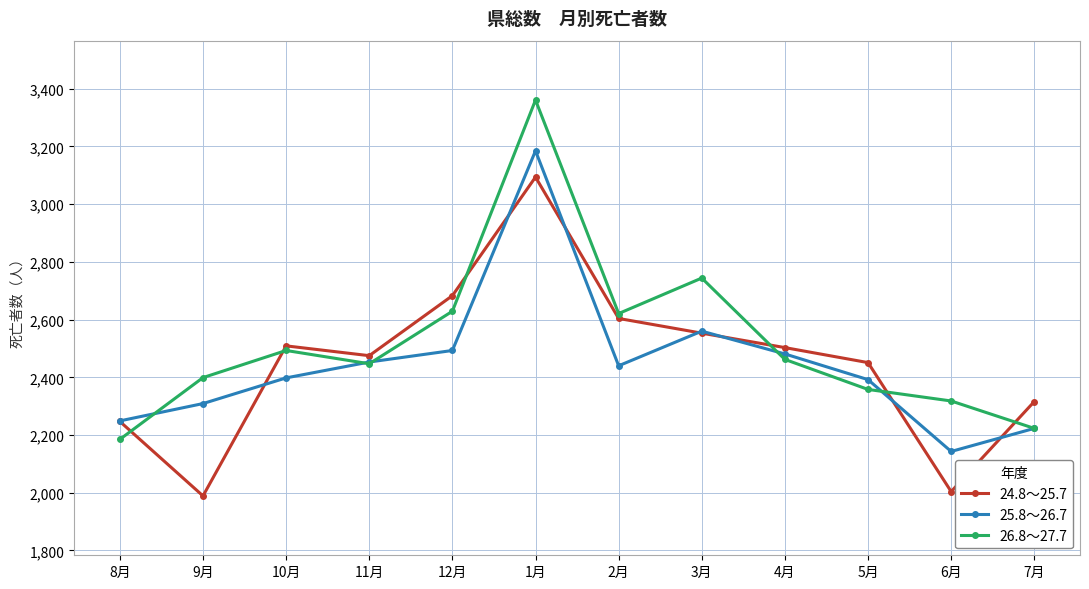

What is the sum of all 25.8～26.7 values?

29326